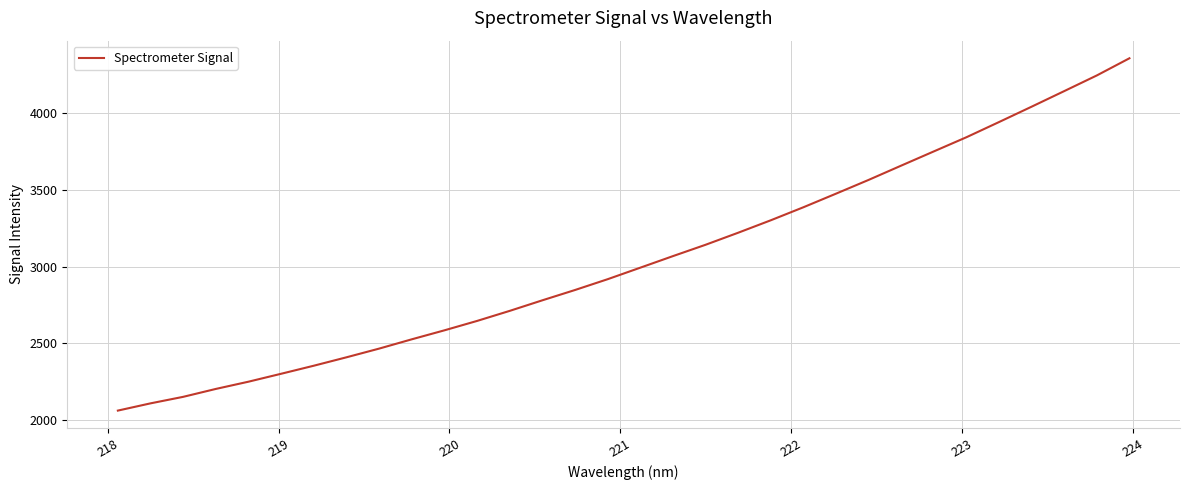

What is the difference between the maximum and minimum values?

2299.0